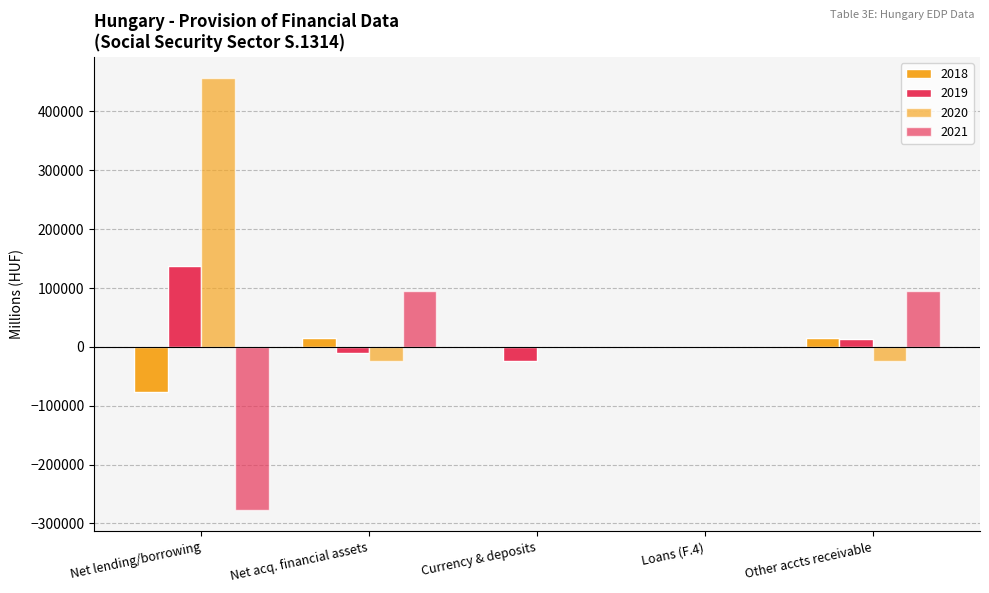

Count the number of data series in this chart.

4